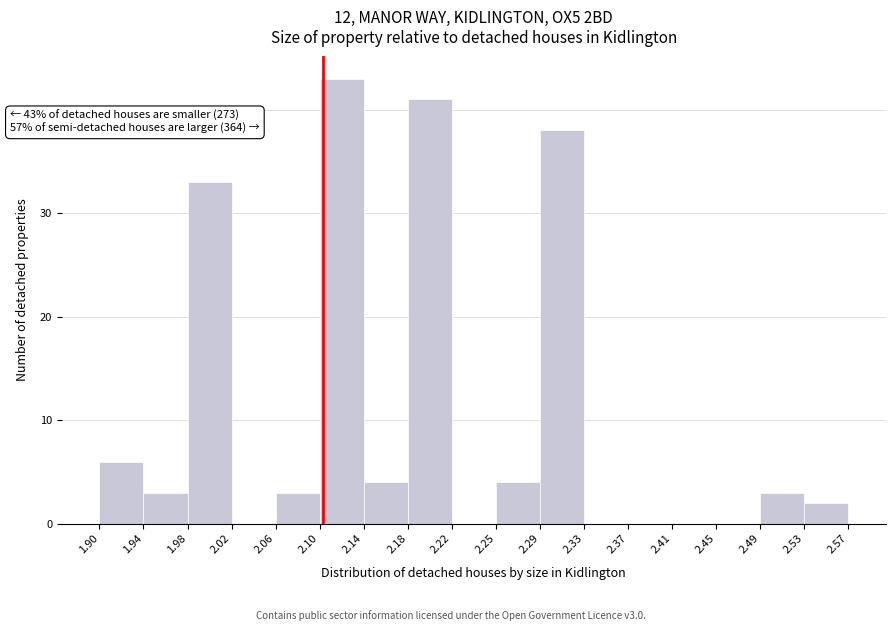

Over which range of the x-axis is the bar tallest?

2.10 to 2.14